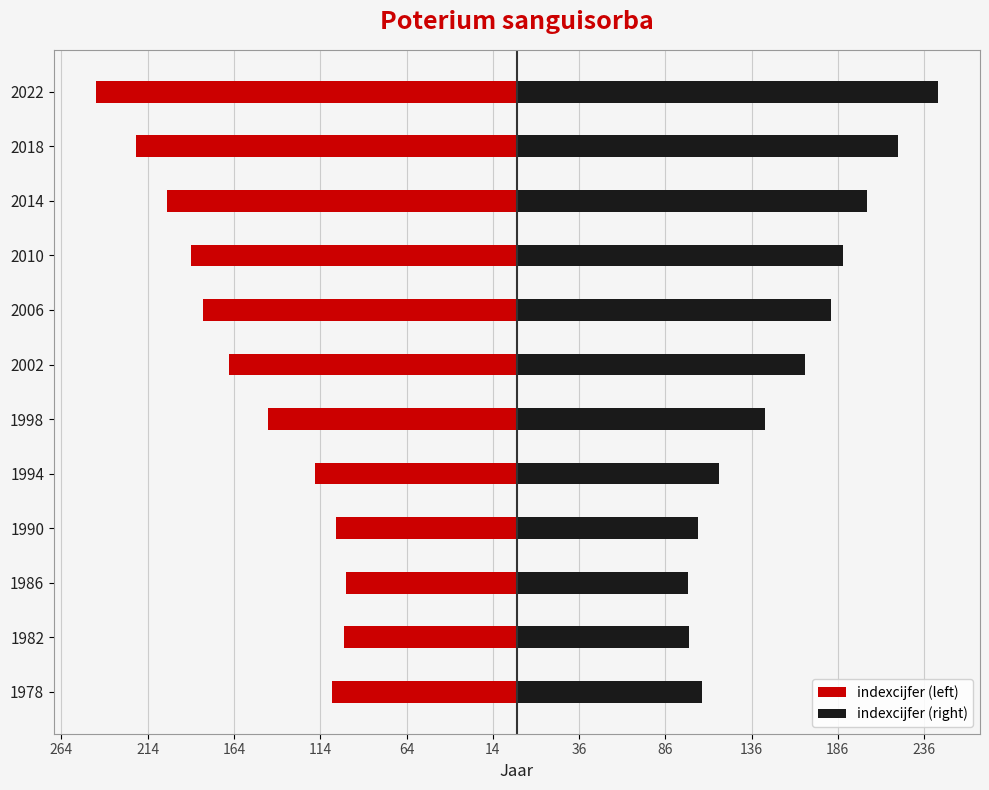

What are all the series names shown in the legend?

indexcijfer (left), indexcijfer (right)